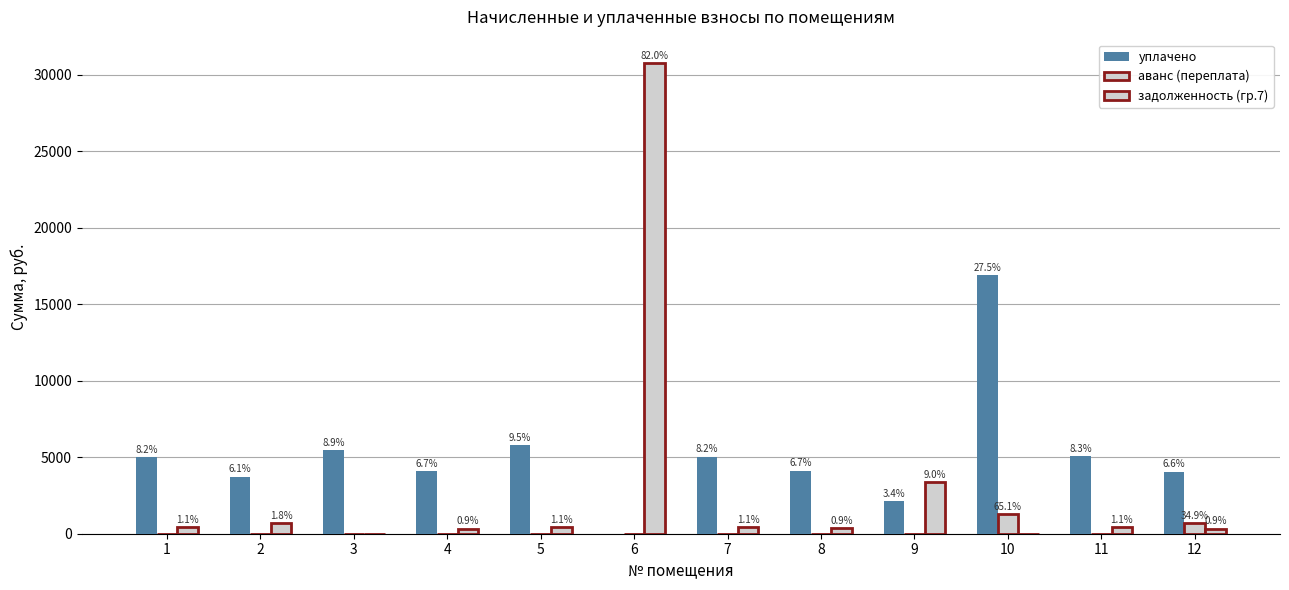

Reading right to left, extract all data points from this chart.

уплачено: 12=4064.5	11=5070.2	10=16915.8	9=2118.4	8=4122.7	7=5047.8	6=0.0	5=5812.7	4=4086.0	3=5444.8	2=3733.4	1=5011.4
аванс (переплата): 12=677.4	11=0.0	10=1262.6	9=0.0	8=0.0	7=0.0	6=0.0	5=0.0	4=0.0	3=0.0	2=0.0	1=0.0
задолженность (гр.7): 12=338.7	11=421.9	10=0.0	9=3388.5	8=343.6	7=420.6	6=30766.0	5=415.2	4=340.5	3=0.0	2=685.2	1=417.6